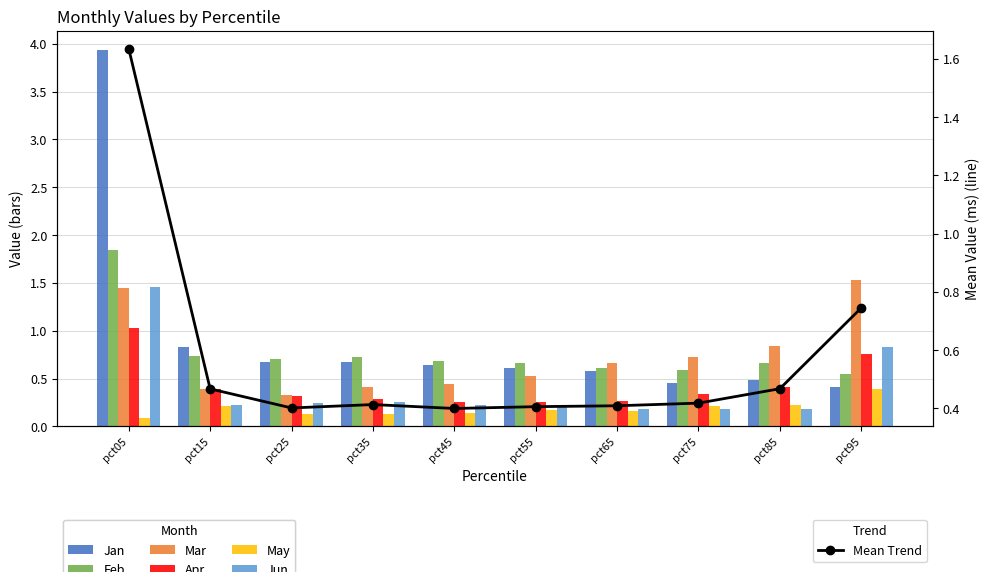

Rank the categories by Feb value from highest to lowest.

pct05, pct15, pct35, pct25, pct45, pct85, pct55, pct65, pct75, pct95